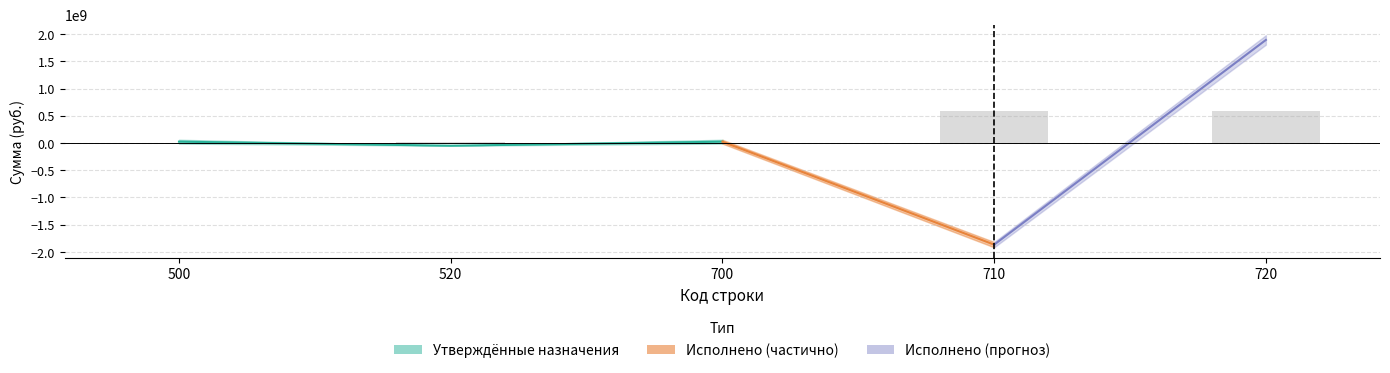

Where is Утвержденные (консолидированный) nearest to the value 32456240?

500